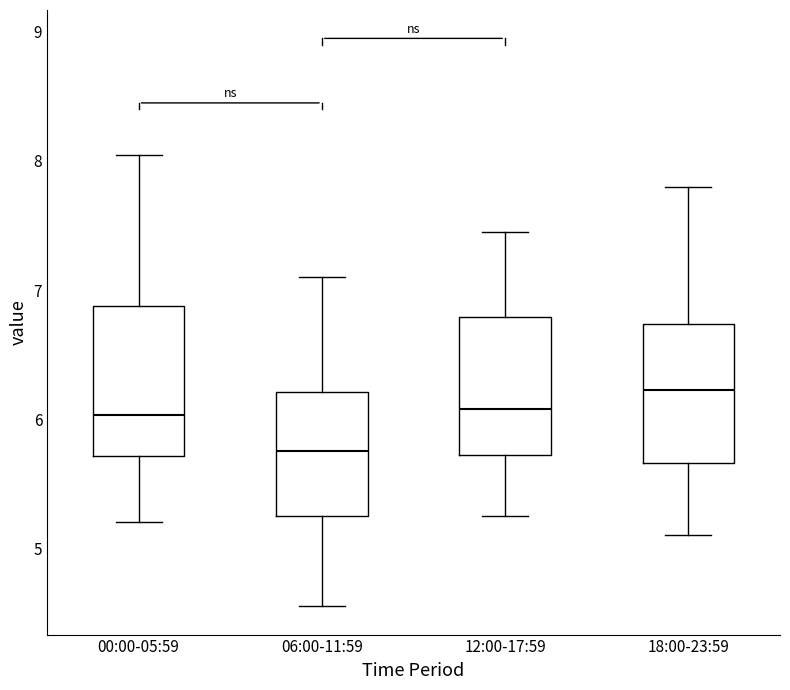

Where does the lower whisker of the box for 12:00-17:59 end on the y-axis? The values are not printed on the chart, so give them approximately, as read against the axis.

5.3